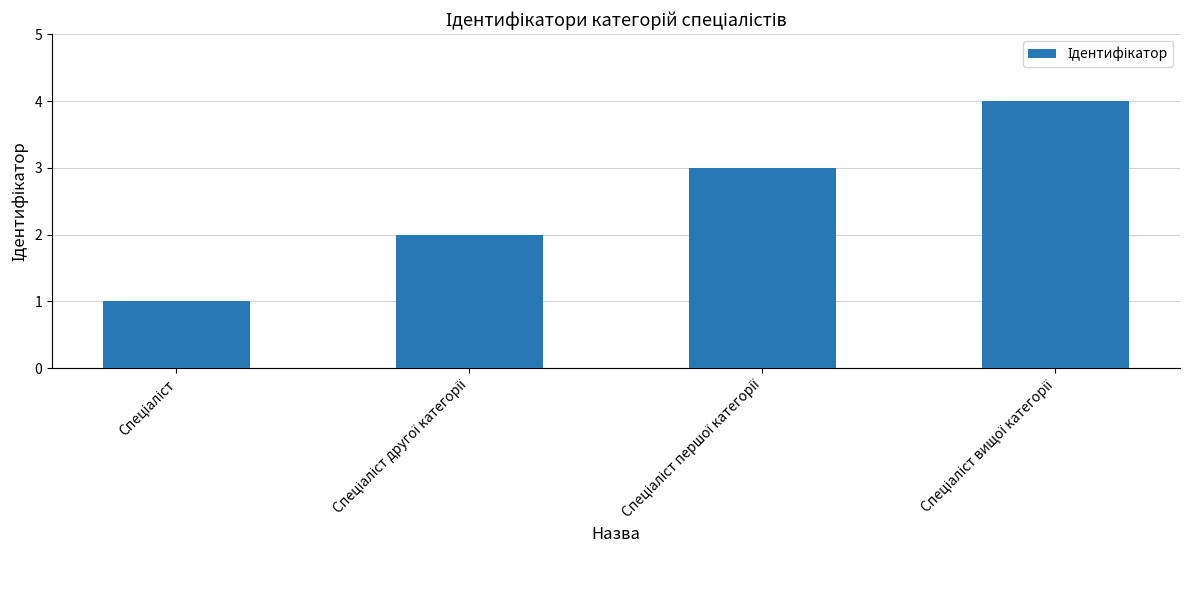

What is the difference between the maximum and minimum values?

3